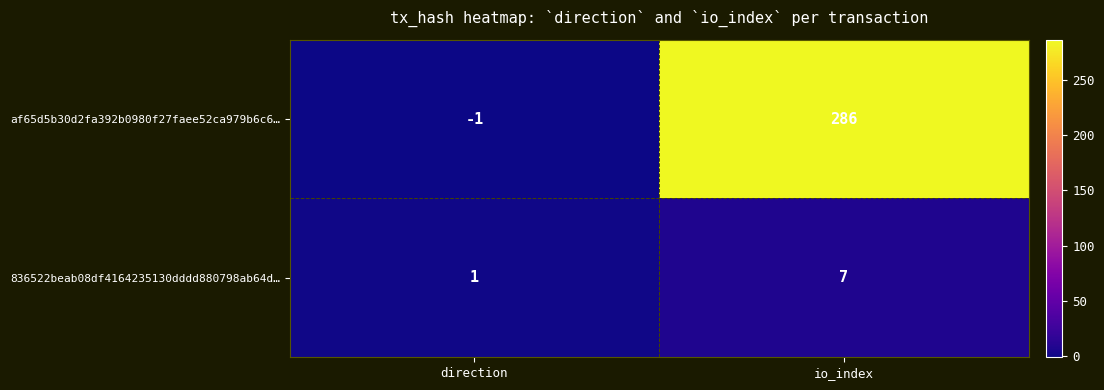

Where is af65d5b30d2fa392b0980f27faee52ca979b6c6… nearest to the value 142?

direction